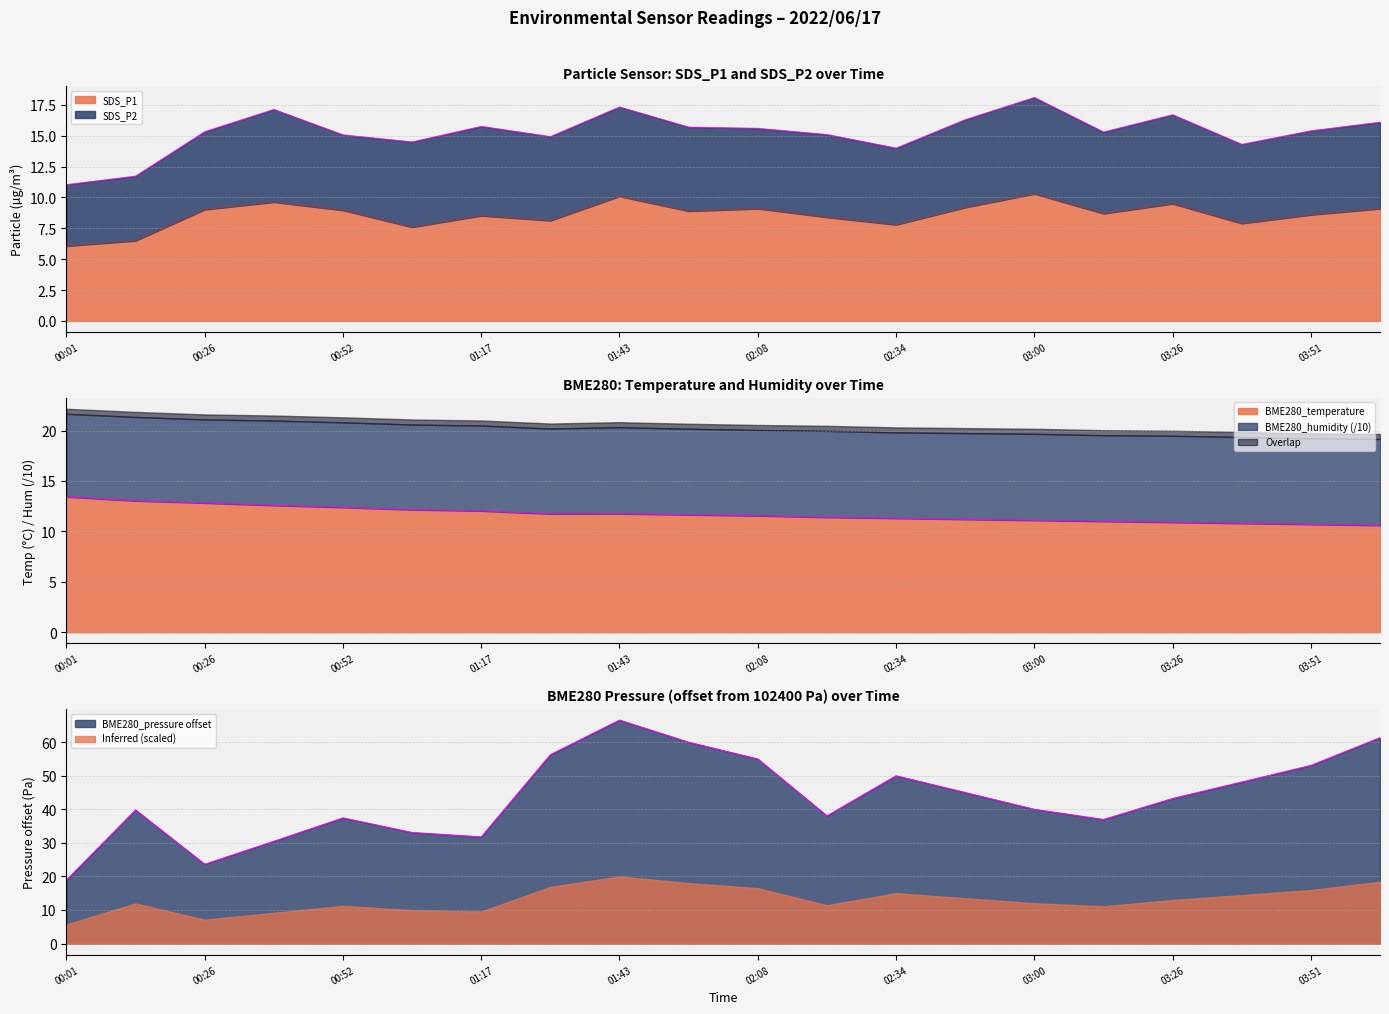

Which series has the widest spread of values?

BME280_pressure